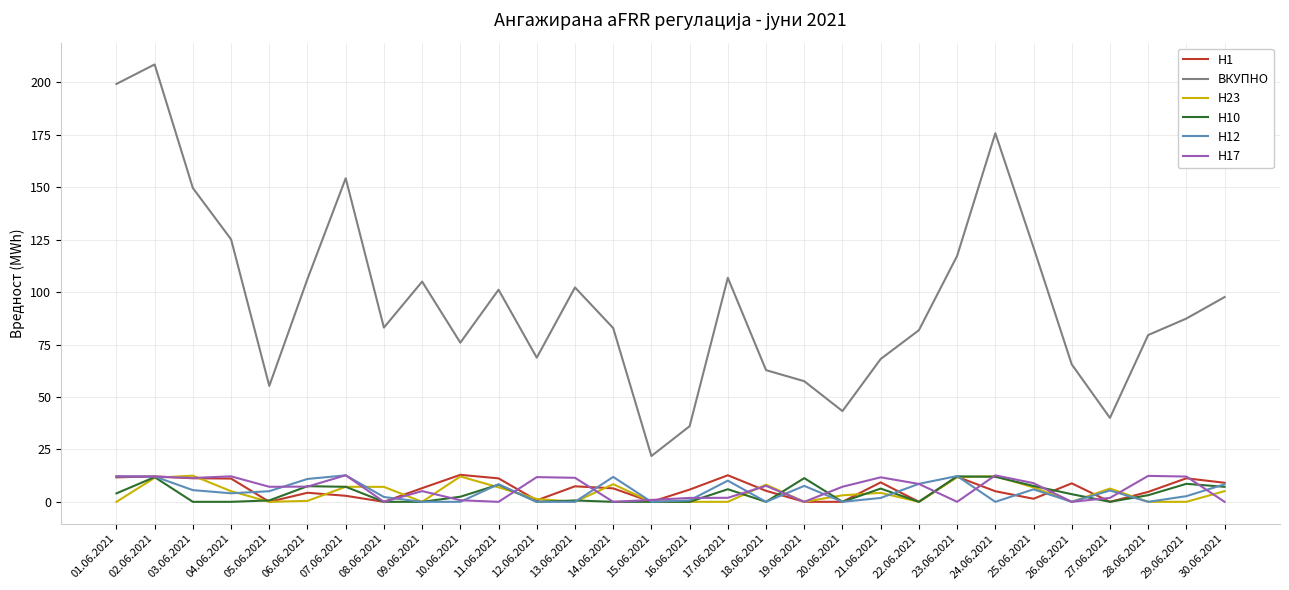

What value does the ВКУПНО series have at 04.06.2021?

125.2